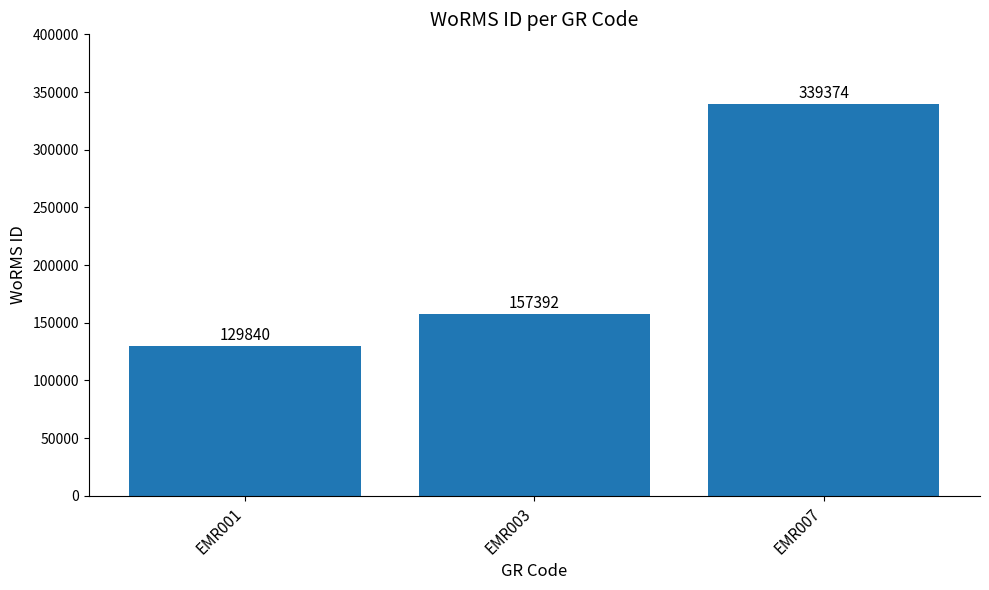

Where is the data nearest to the value 234607?

EMR003